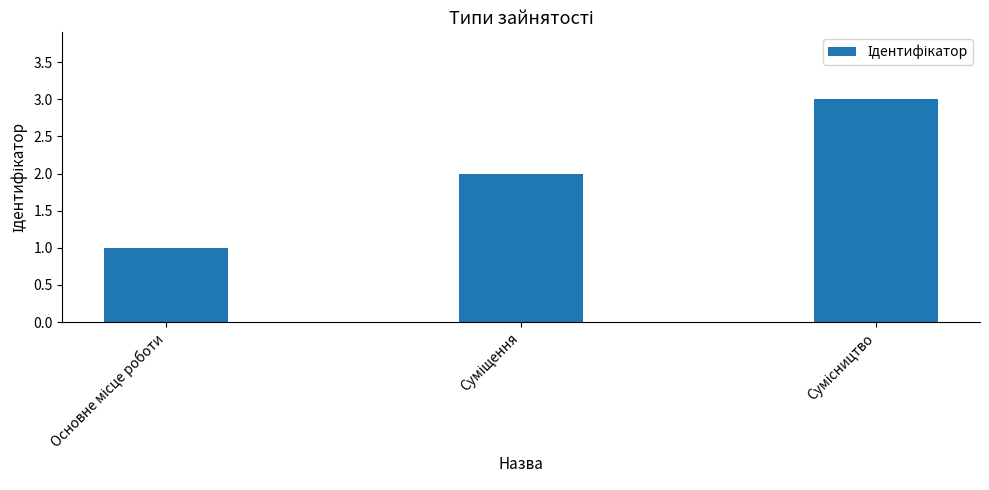

What is the maximum value shown in the chart?

3